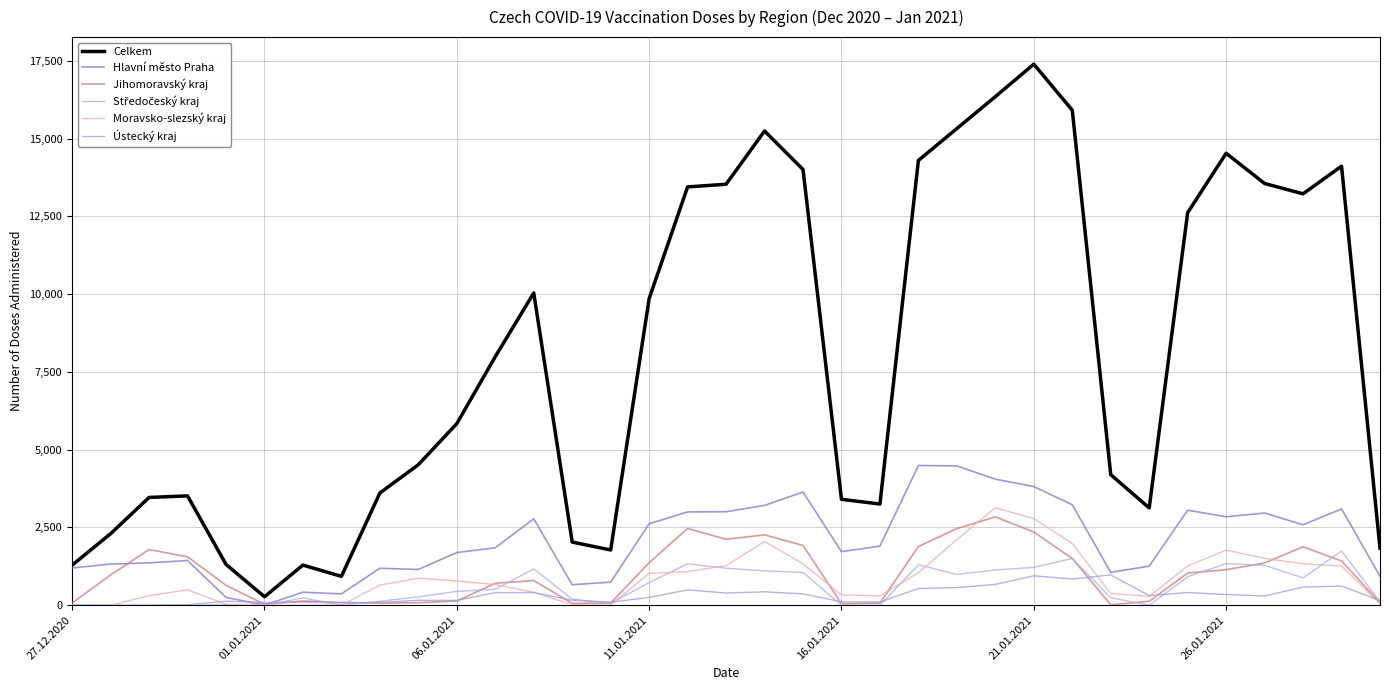

How many lines are shown in the chart?

6